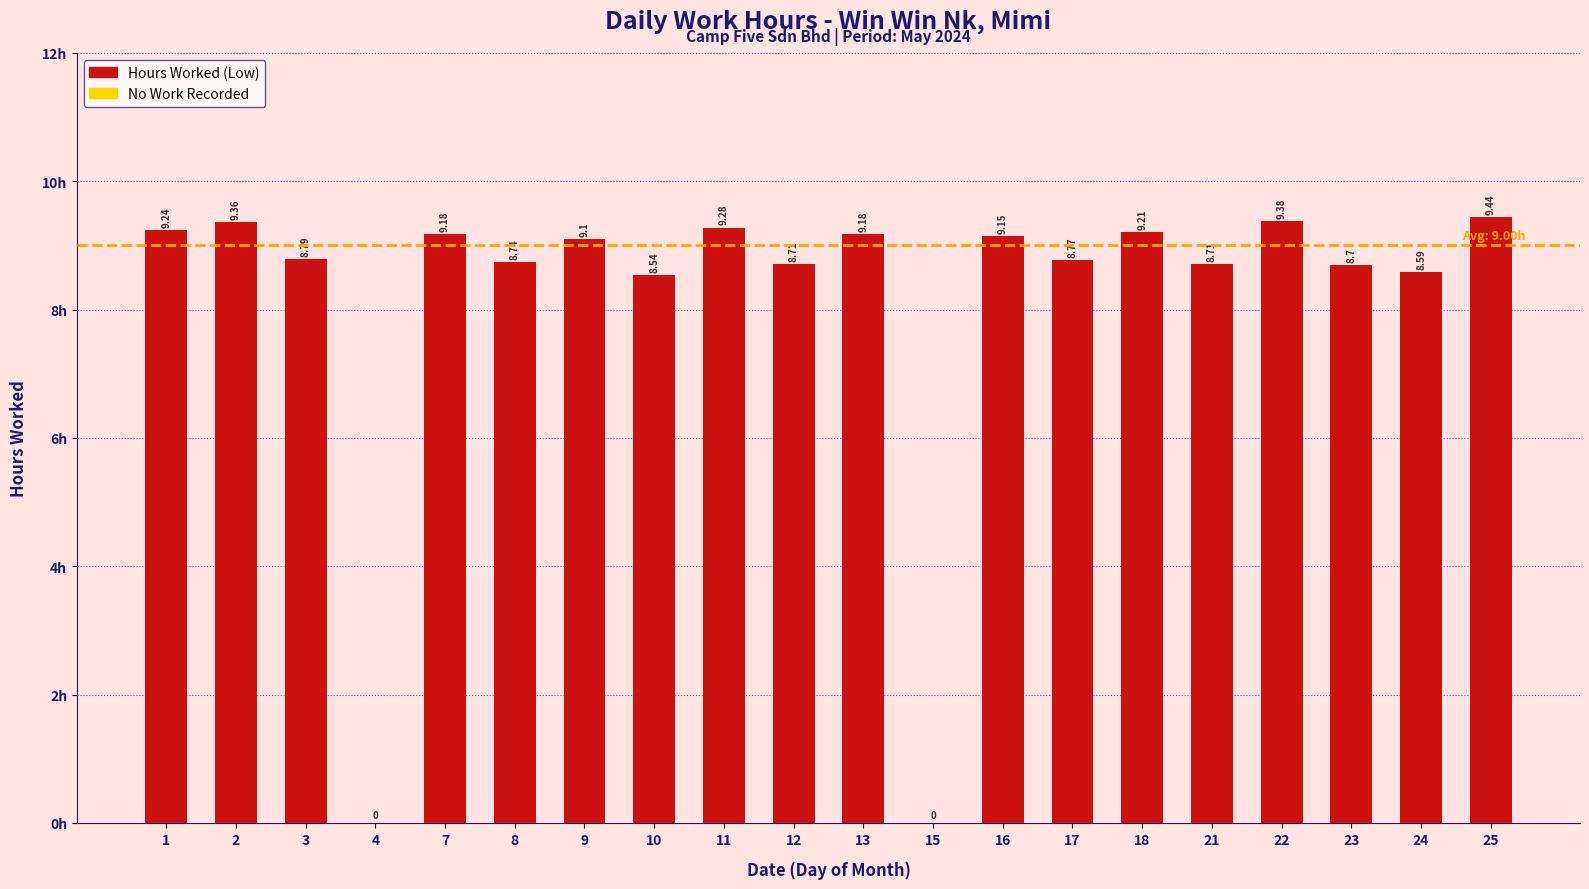

List the labels in order of value, smallest first.

4, 15, 10, 24, 23, 12, 21, 8, 17, 3, 9, 16, 7, 13, 18, 1, 11, 2, 22, 25